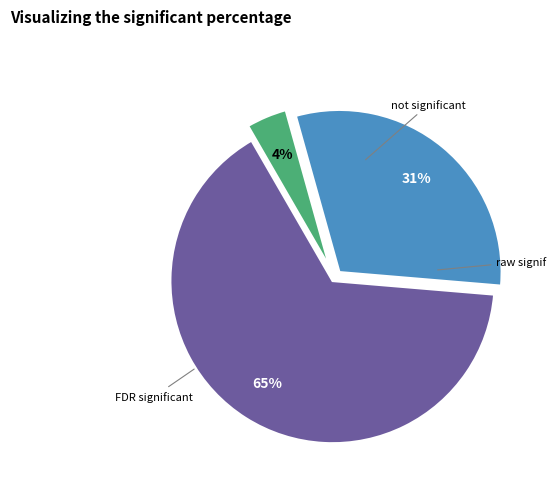

Is there a majority slice in this chart?

Yes